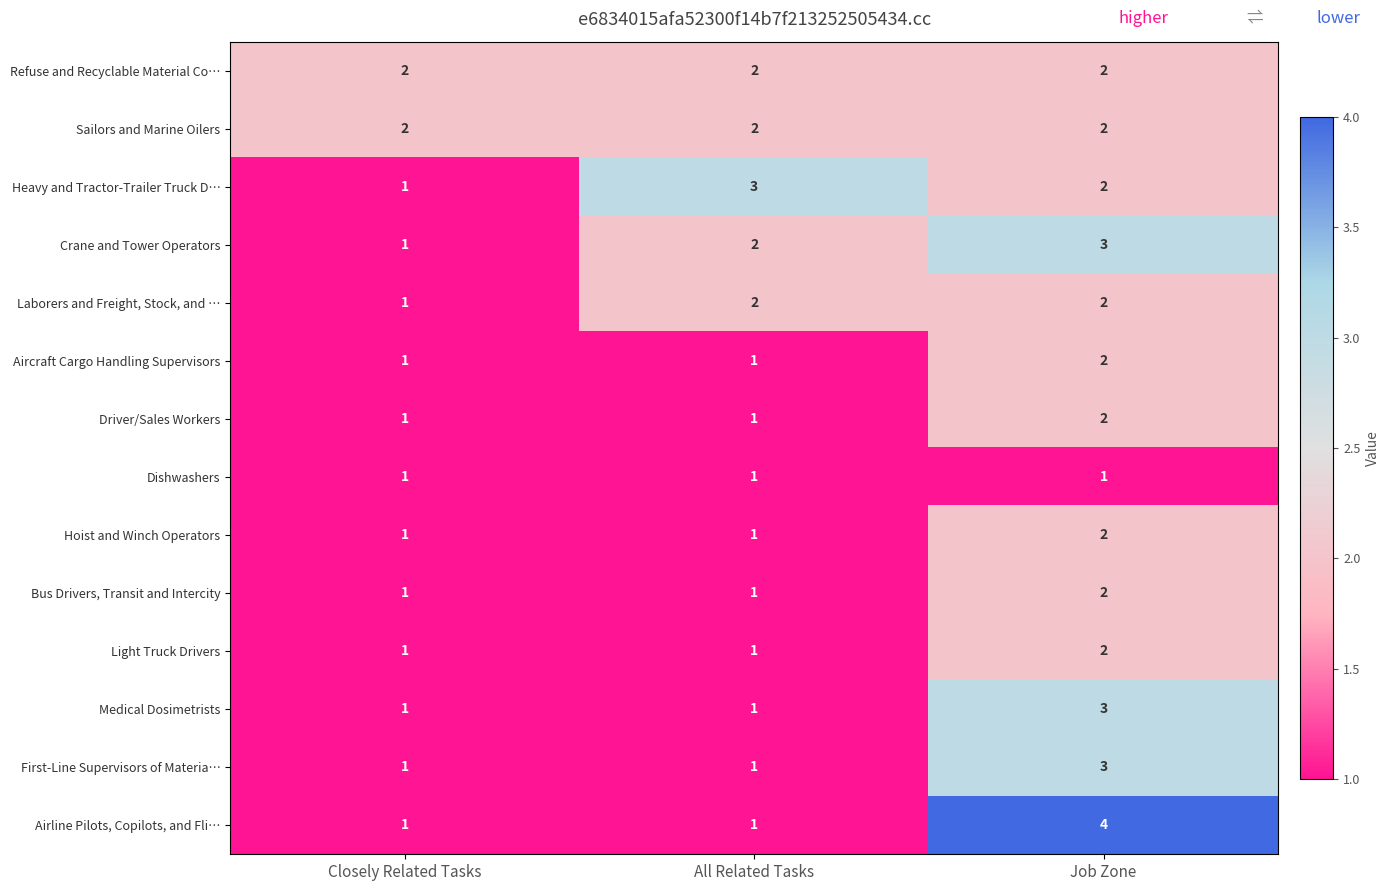

What is the smallest value displayed?

1